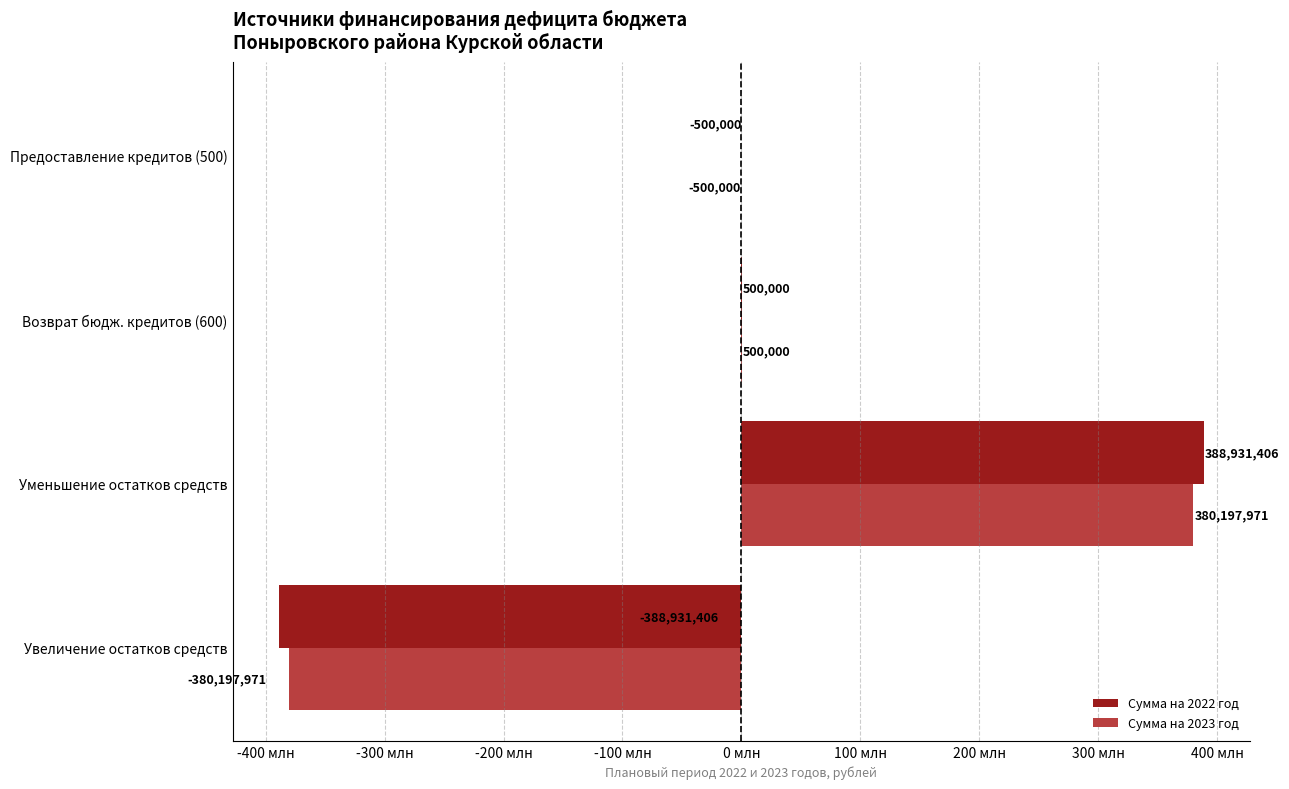

At which category is the sum across all series the highest?

Уменьшение остатков средств